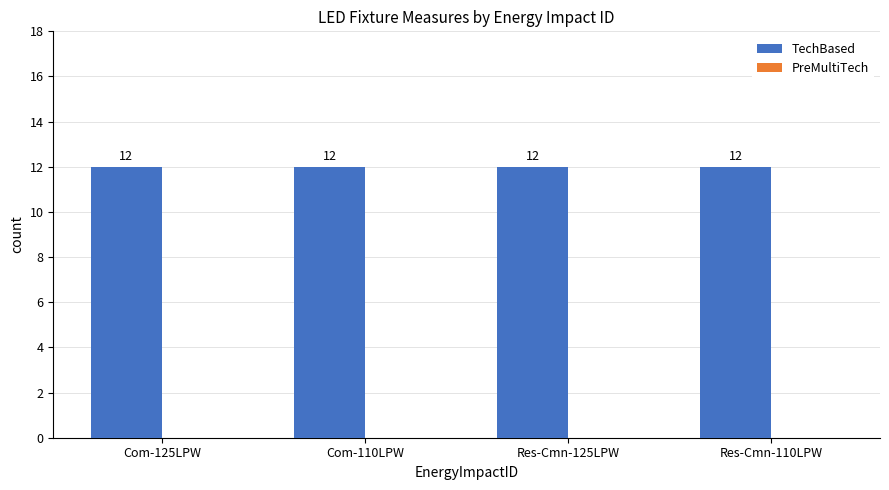

Count the number of categories in the chart.

4